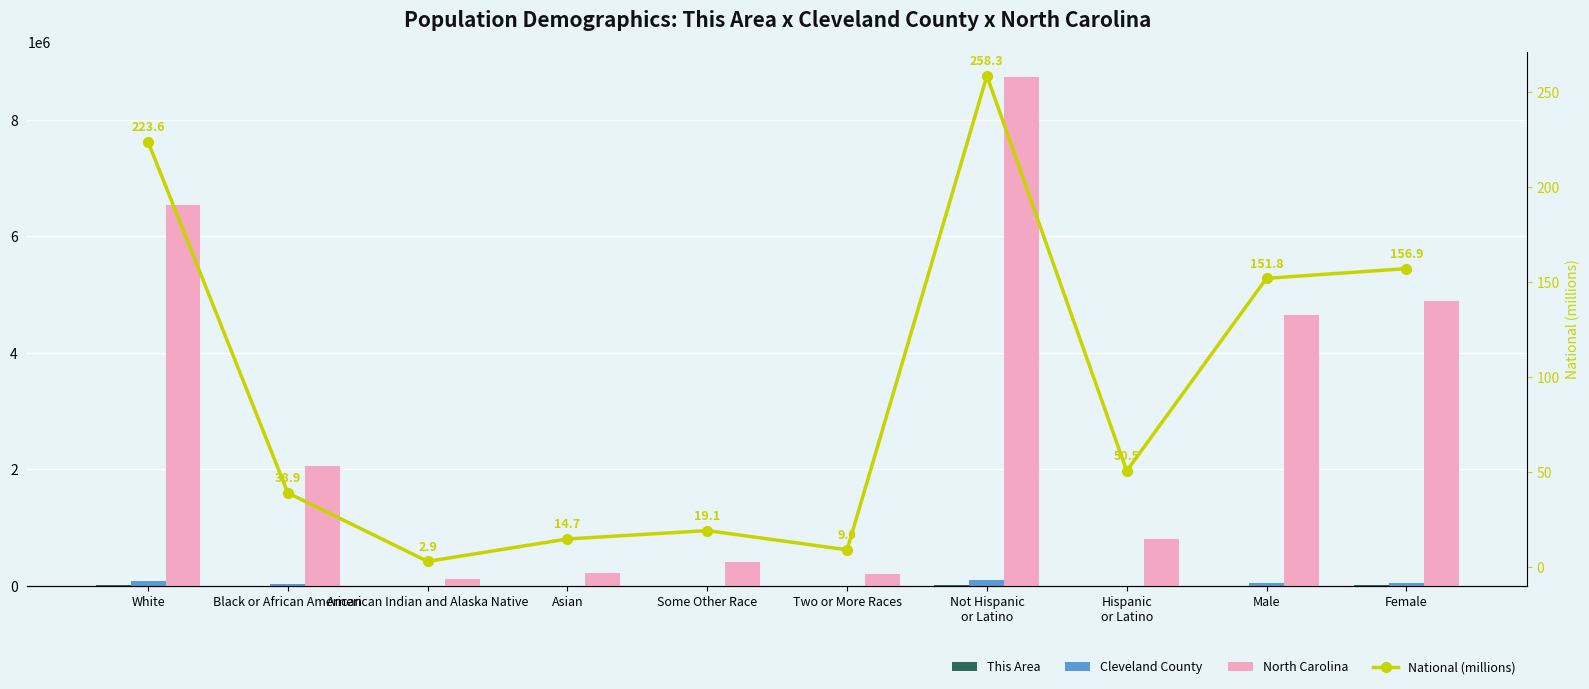

Reading right to left, what are all the values shown in this chart?

This Area: Female=3028.0	Male=2747.0	Hispanic
or Latino=97.0	Not Hispanic
or Latino=5678.0	Two or More Races=68.0	Some Other Race=31.0	Asian=20.0	American Indian and Alaska Native=9.0	Black or African American=546.0	White=5101.0
Cleveland County: Female=50759.0	Male=47319.0	Hispanic
or Latino=2756.0	Not Hispanic
or Latino=95322.0	Two or More Races=1480.0	Some Other Race=1131.0	Asian=756.0	American Indian and Alaska Native=232.0	Black or African American=20332.0	White=74123.0
North Carolina: Female=4889991.0	Male=4645492.0	Hispanic
or Latino=800120.0	Not Hispanic
or Latino=8735363.0	Two or More Races=206199.0	Some Other Race=414030.0	Asian=208962.0	American Indian and Alaska Native=122110.0	Black or African American=2048628.0	White=6528950.0
National (millions): Female=156.9	Male=151.8	Hispanic
or Latino=50.5	Not Hispanic
or Latino=258.3	Two or More Races=9.0	Some Other Race=19.1	Asian=14.7	American Indian and Alaska Native=2.9	Black or African American=38.9	White=223.6